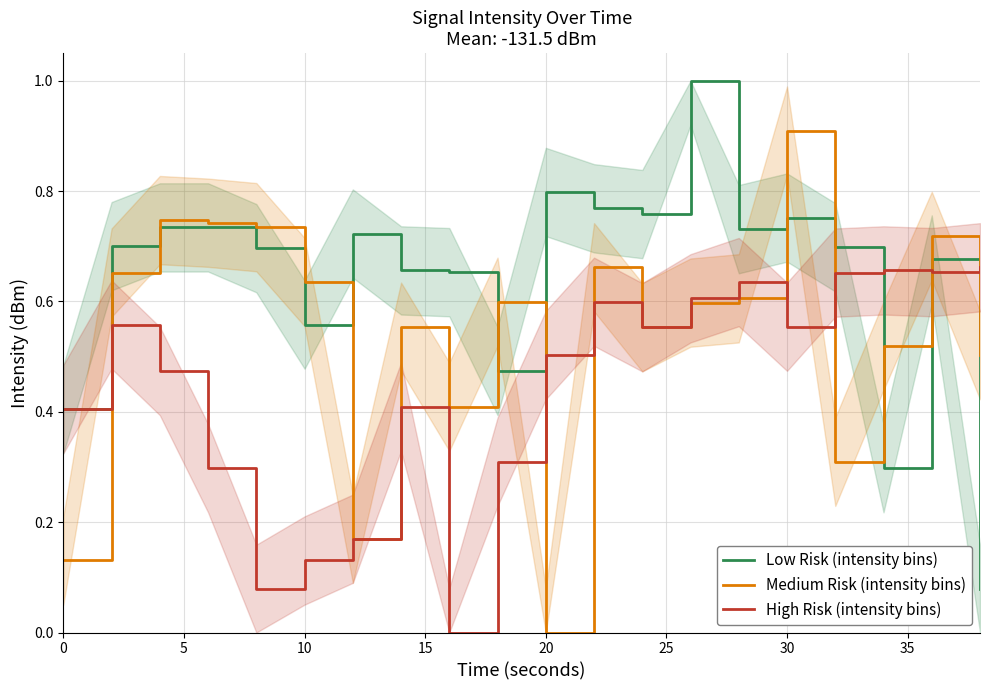

The value of High Risk (intensity bins) at 30 is 0.2. True or false?

False